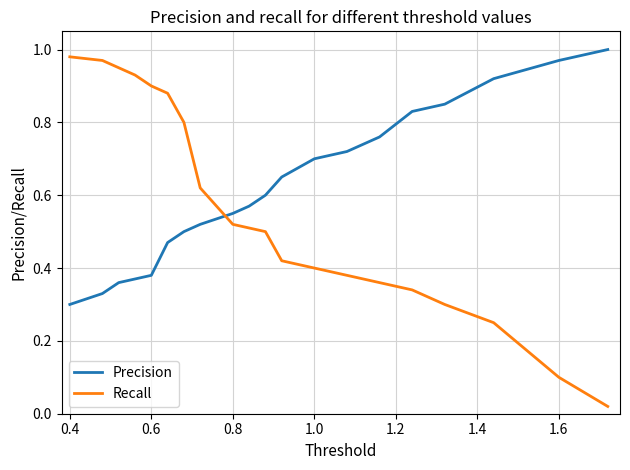

How many times do Precision and Recall cross each other?

1